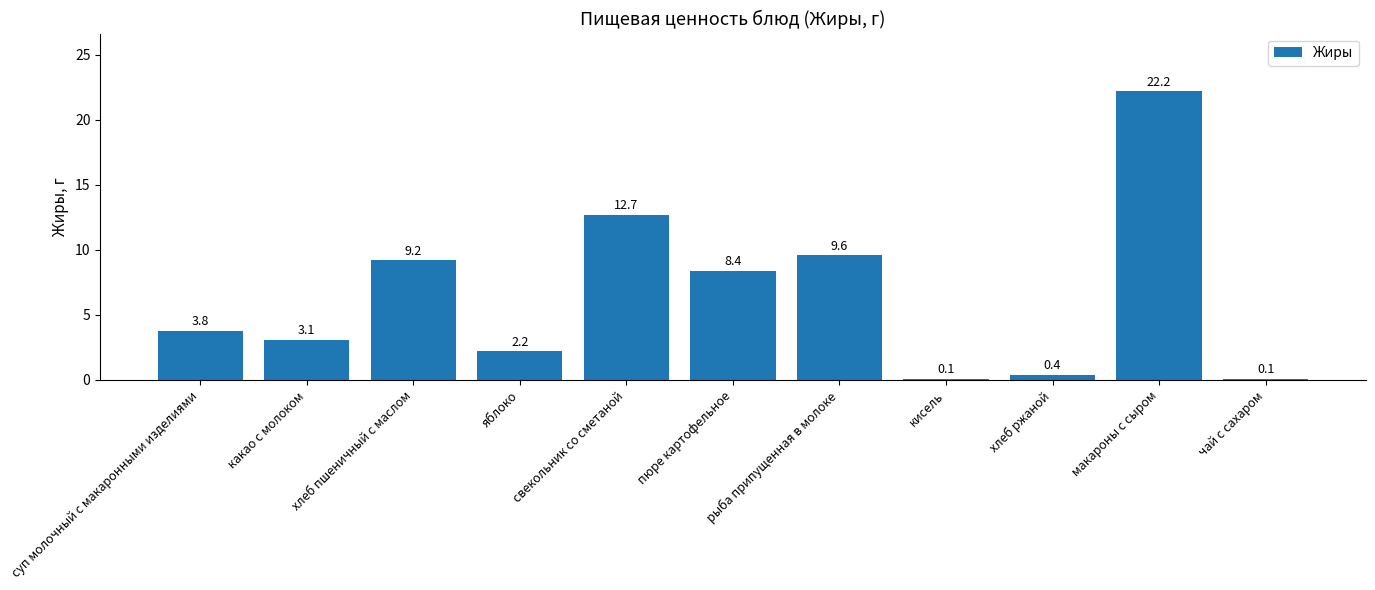

What is the difference between the values at какао с молоком and рыба припущенная в молоке?

6.5